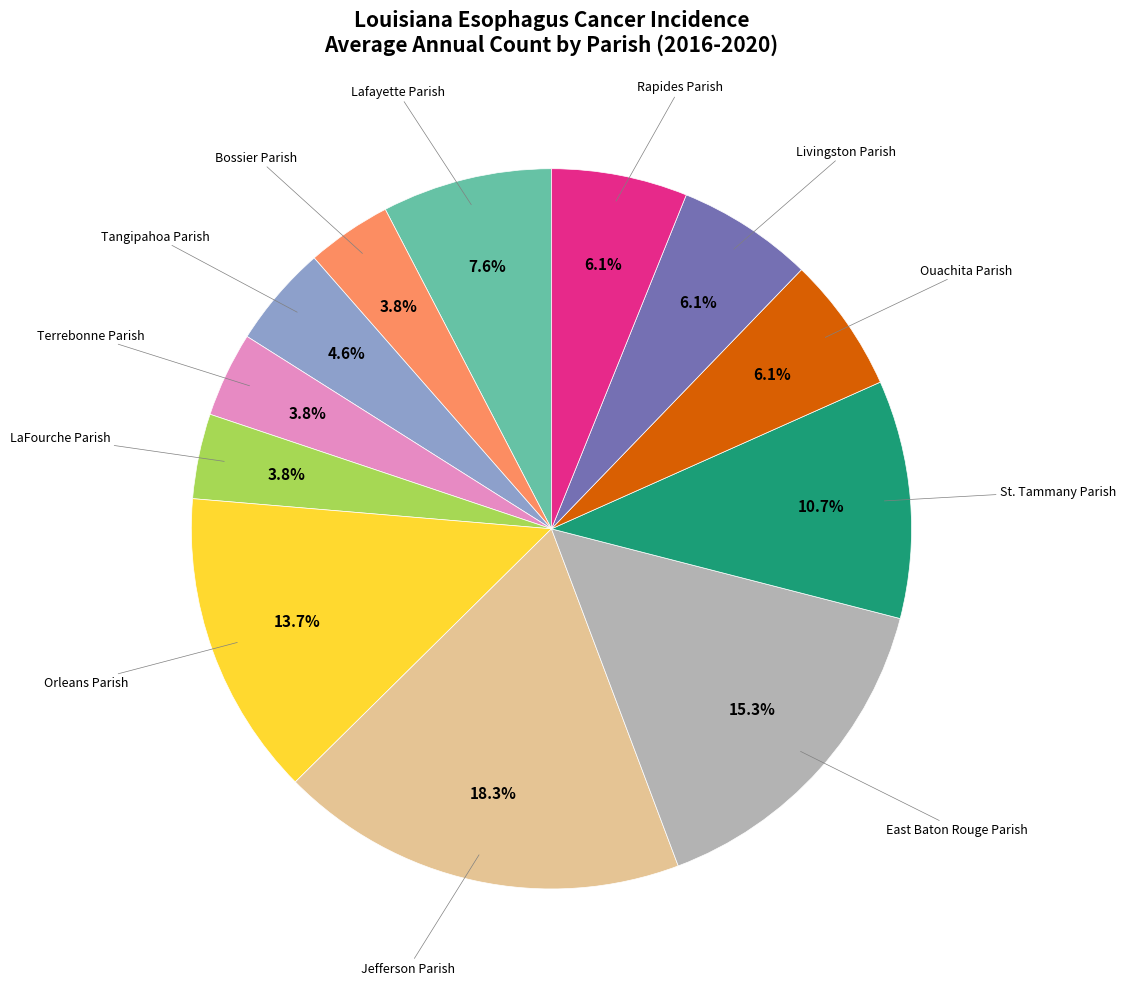

Does any single category account for the majority?

No